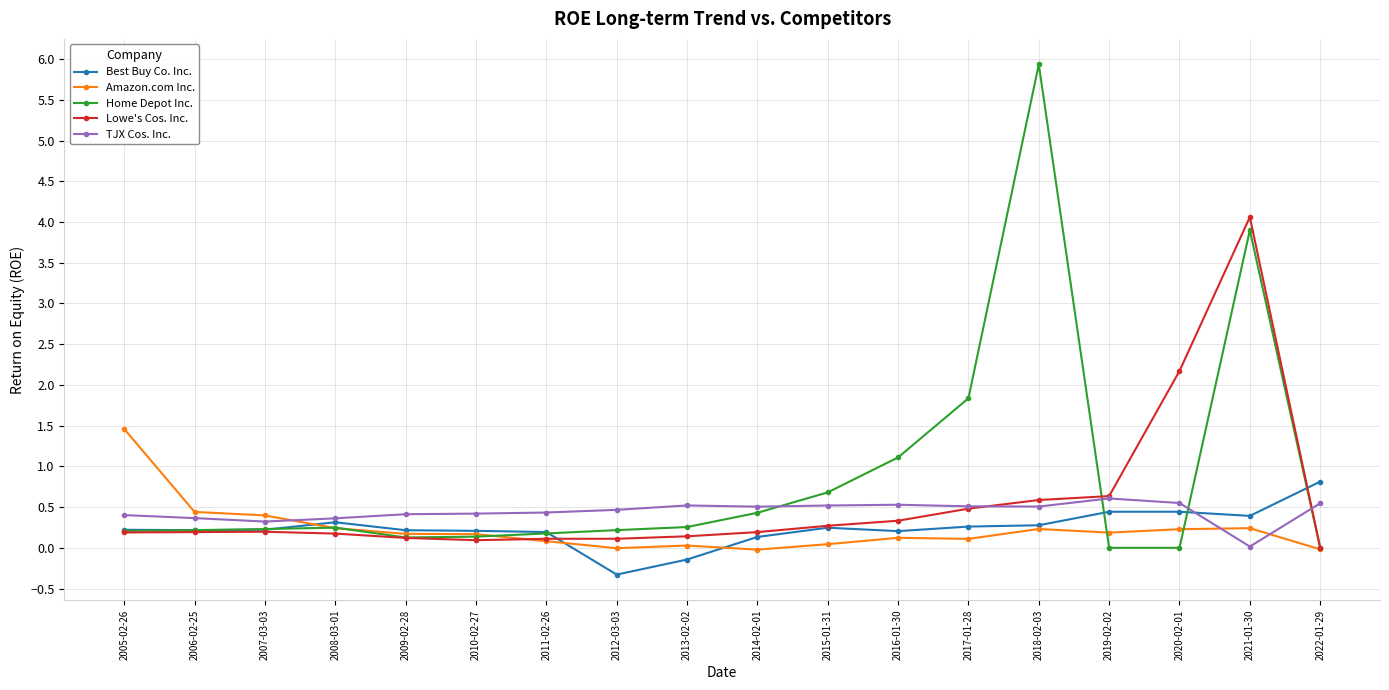

At which category is the sum across all series the highest?

2021-01-30